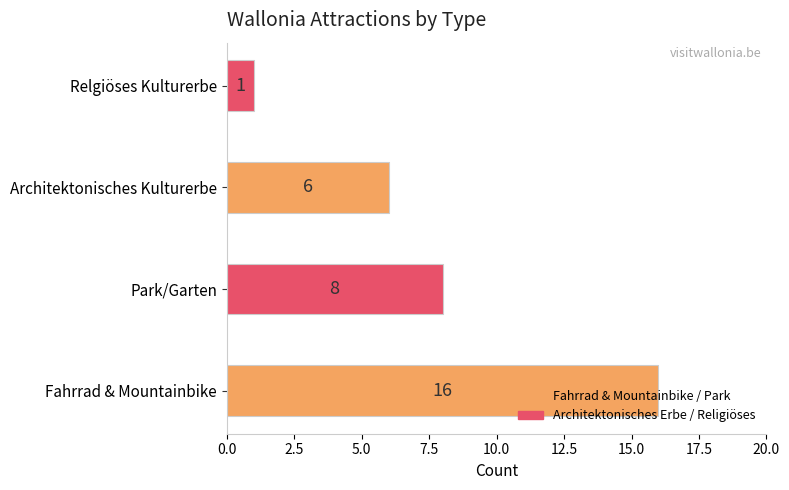

How many data points are less than 8?

2